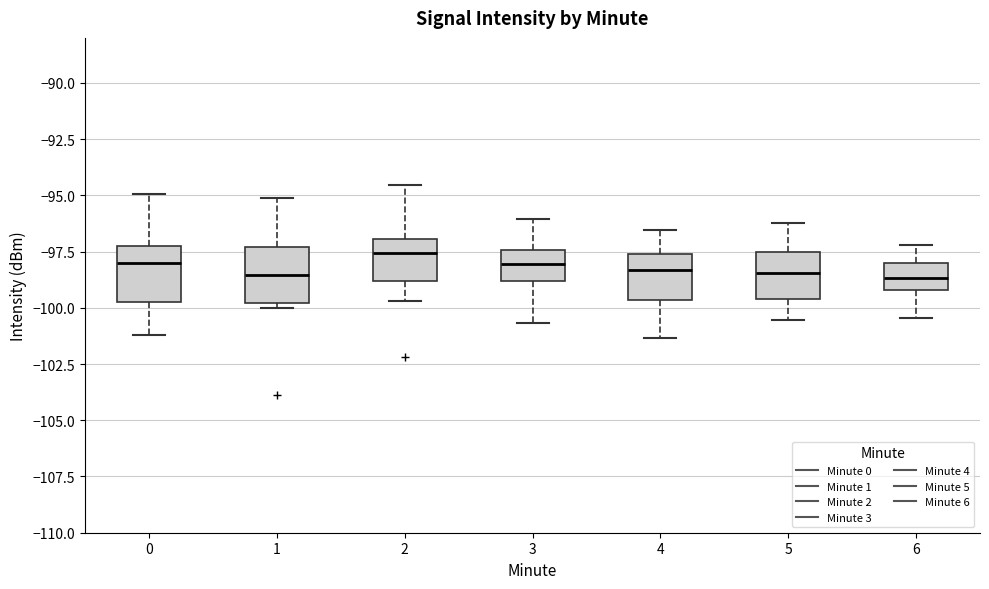

Where is the upper edge of the box at x = 3 on the y-axis? The values are not printed on the chart, so give them approximately, as read against the axis.

-97.5